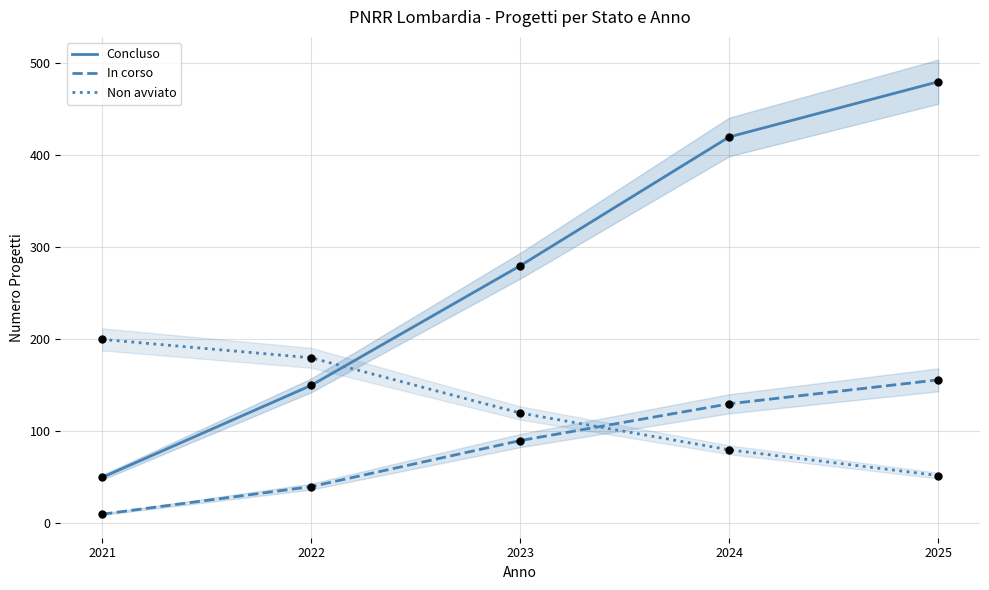

Which series has the largest Y range (max minus min)?

Concluso